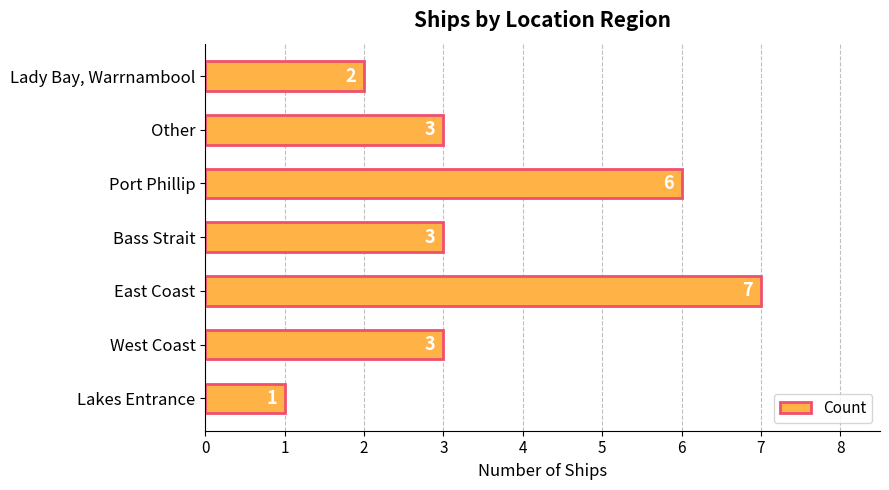

Count the number of data series in this chart.

1